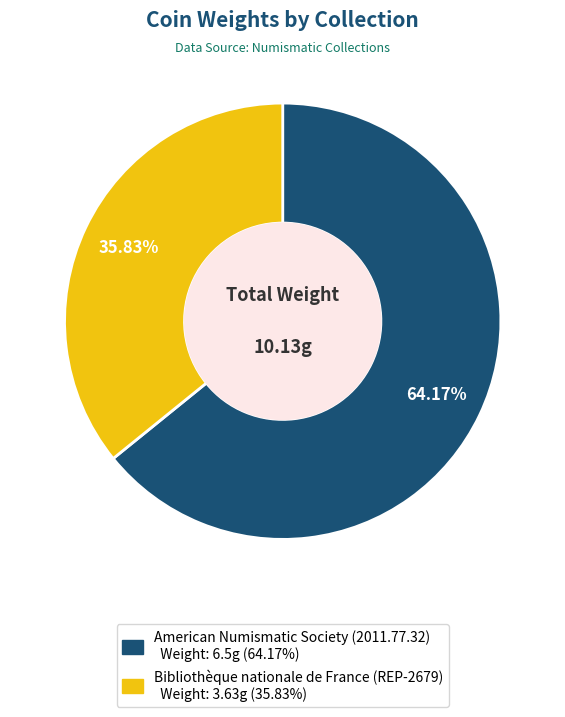

Is it true that Bibliothèque nationale de France (REP-2679) is 36% of the pie?

True